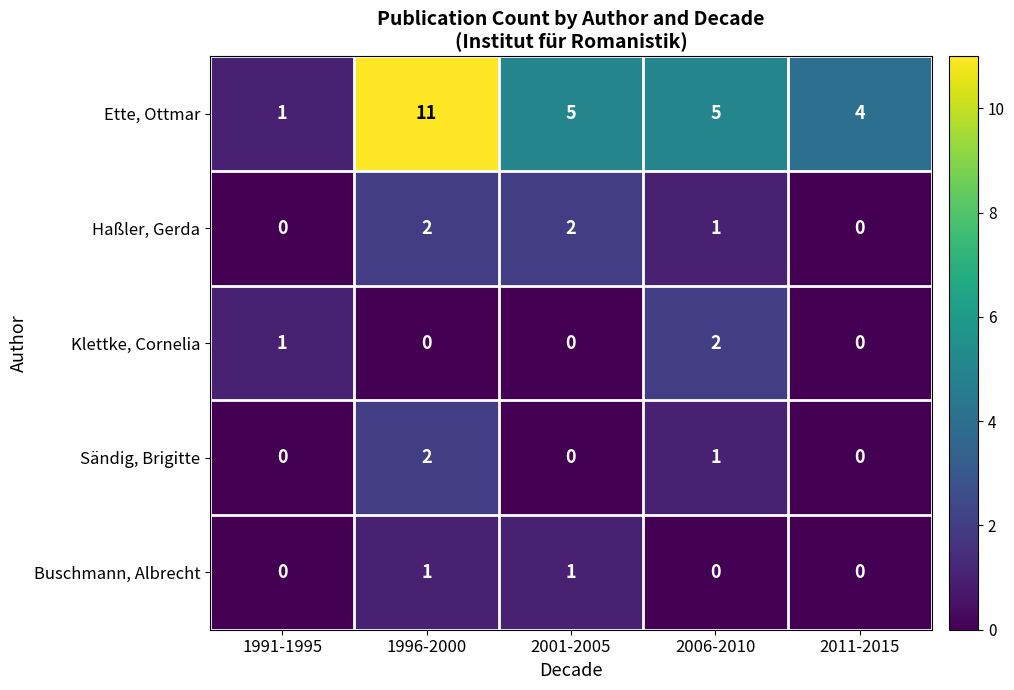

What is the sum of all Sändig, Brigitte values?

3